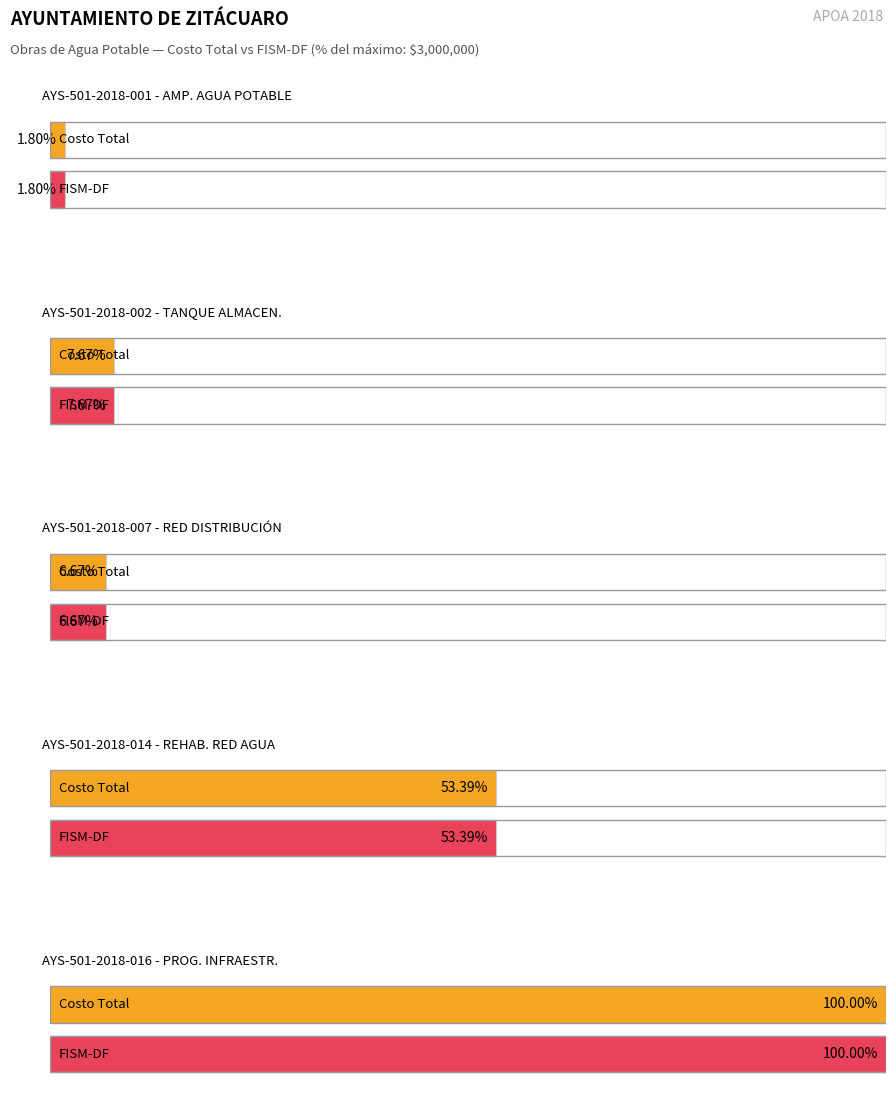

What is the minimum value shown in the chart?

54000